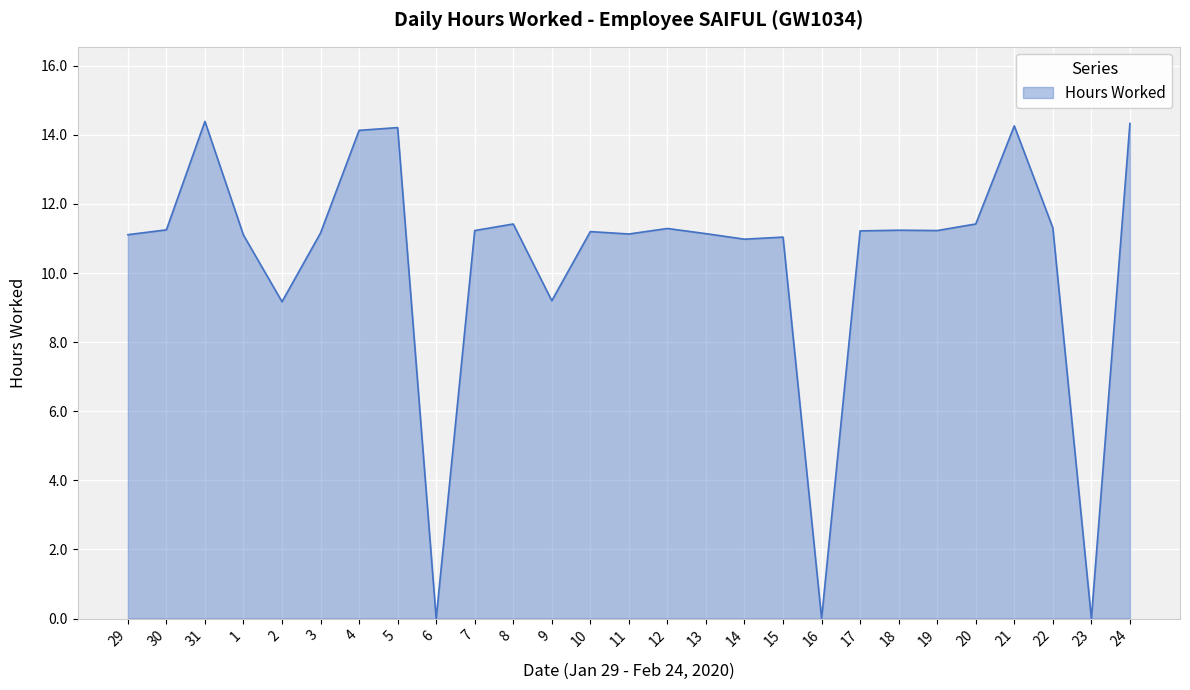

Where is the first local maximum?

31